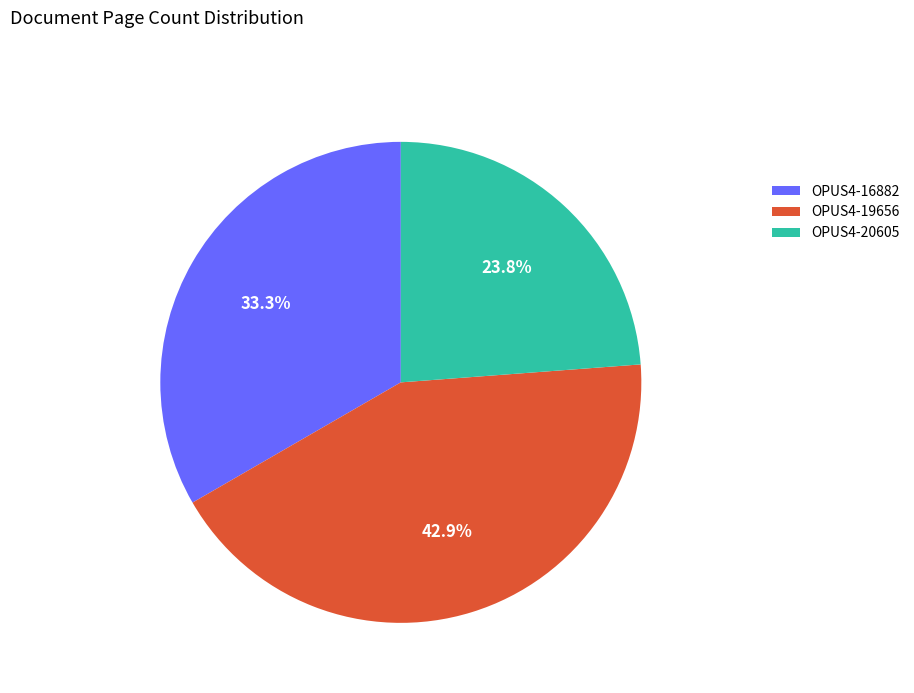

What is the largest slice in the pie chart?

OPUS4-19656